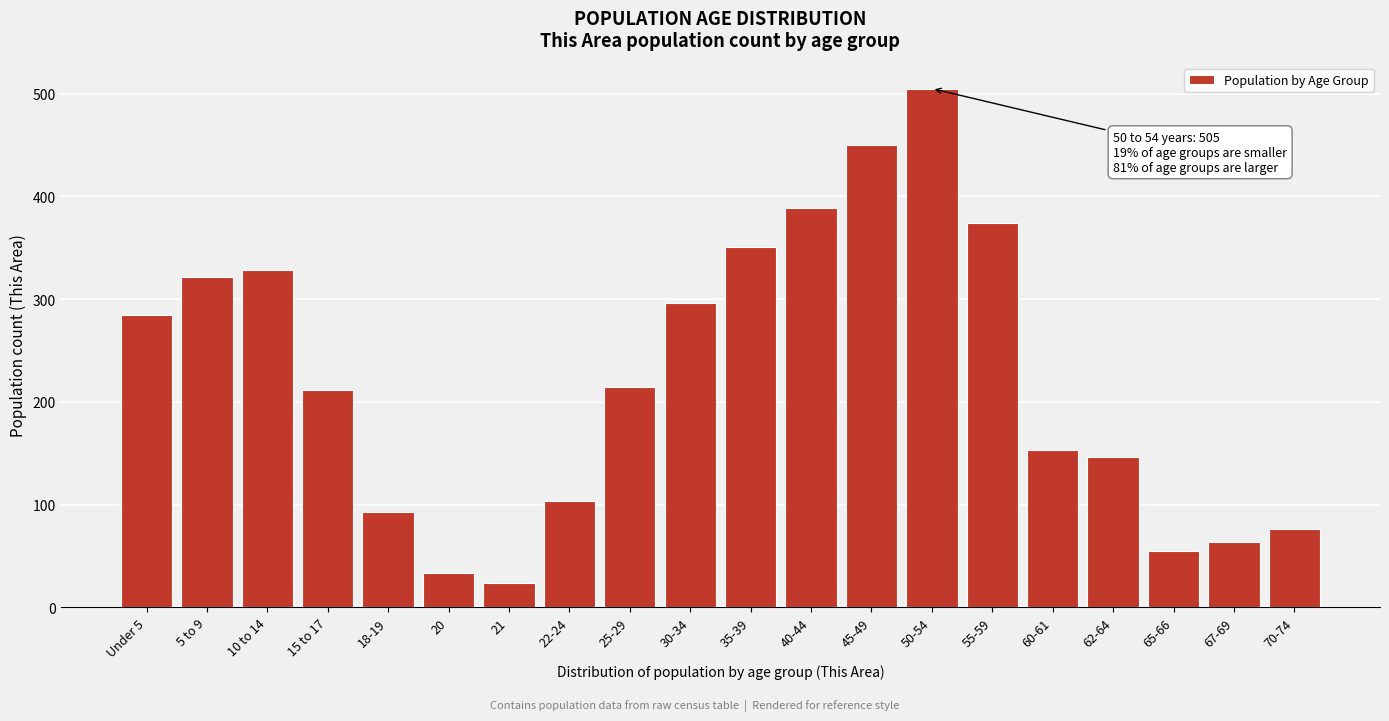

What is the ratio of the value at 55-59 to the value at 25-29?

1.7